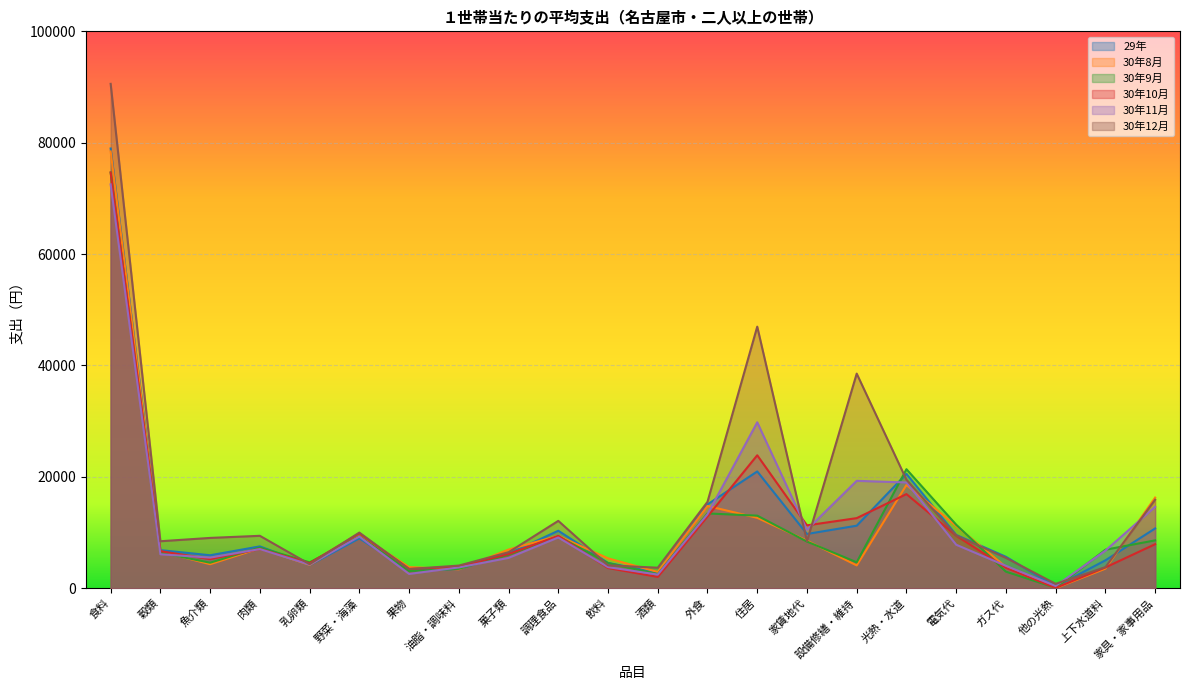

How many interior local valleys does the 30年10月 series have?

6